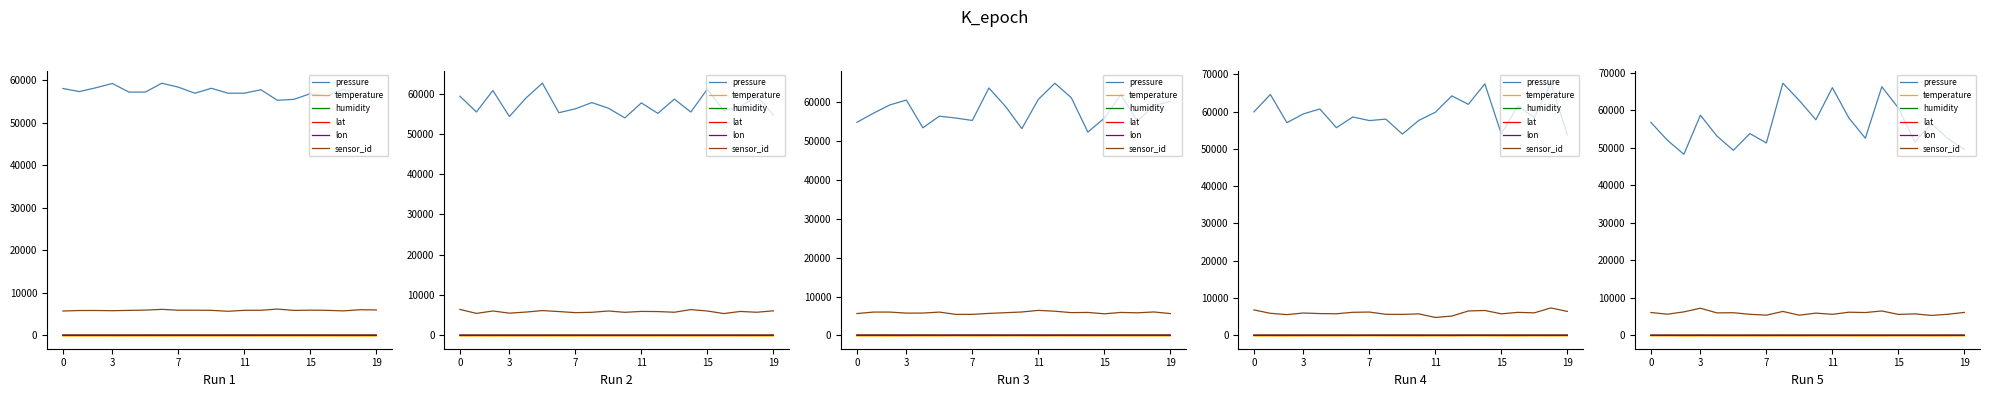

True or false: humidity and sensor_id intersect in this chart.

False